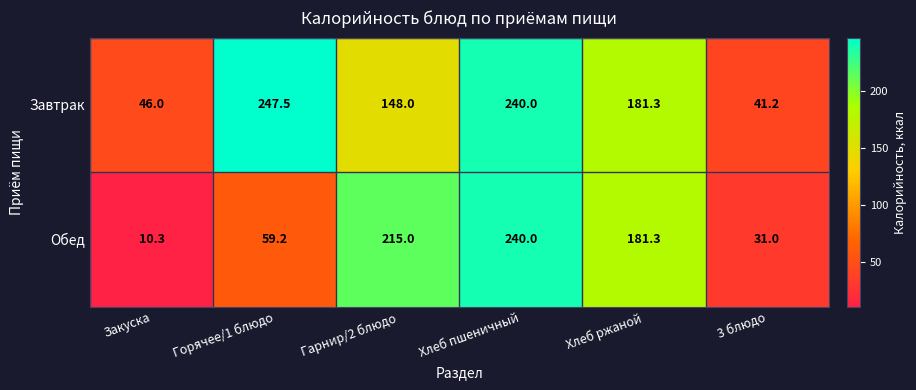

Which series changed the most between Закуска and Хлеб пшеничный?

Обед